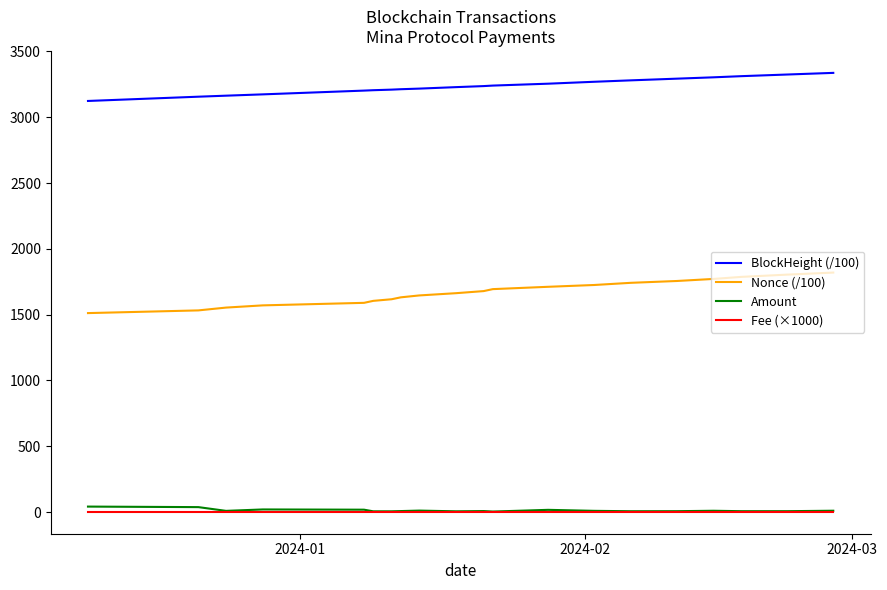

How many lines are shown in the chart?

4